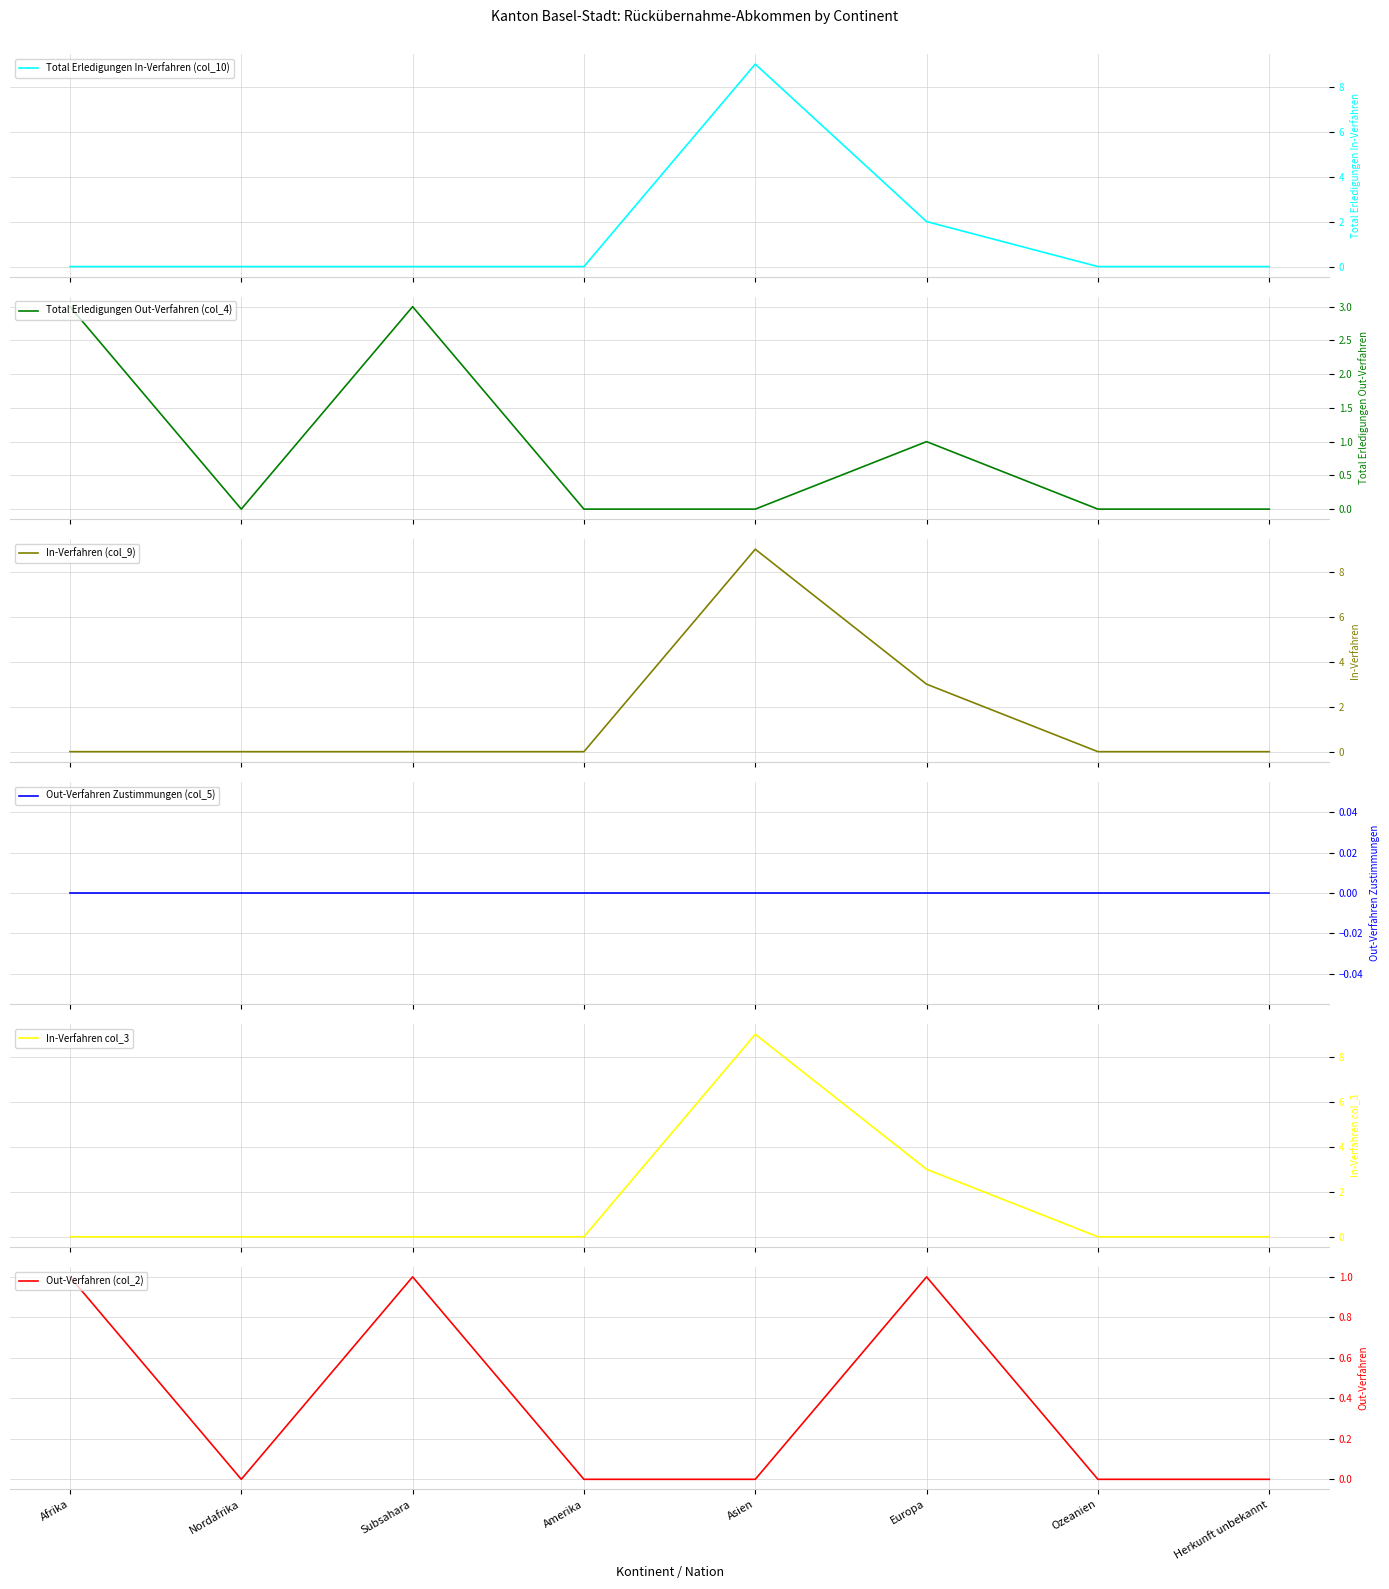

True or false: Total Erledigungen In-Verfahren (col_10) and Out-Verfahren Zustimmungen (col_5) cross at least once.

False